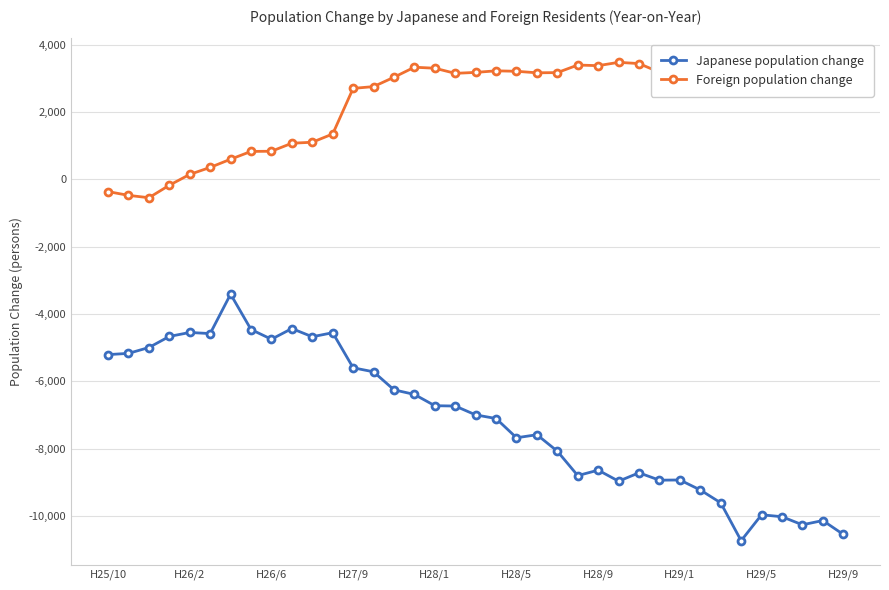

Which series has the largest total across all categories?

Foreign population change